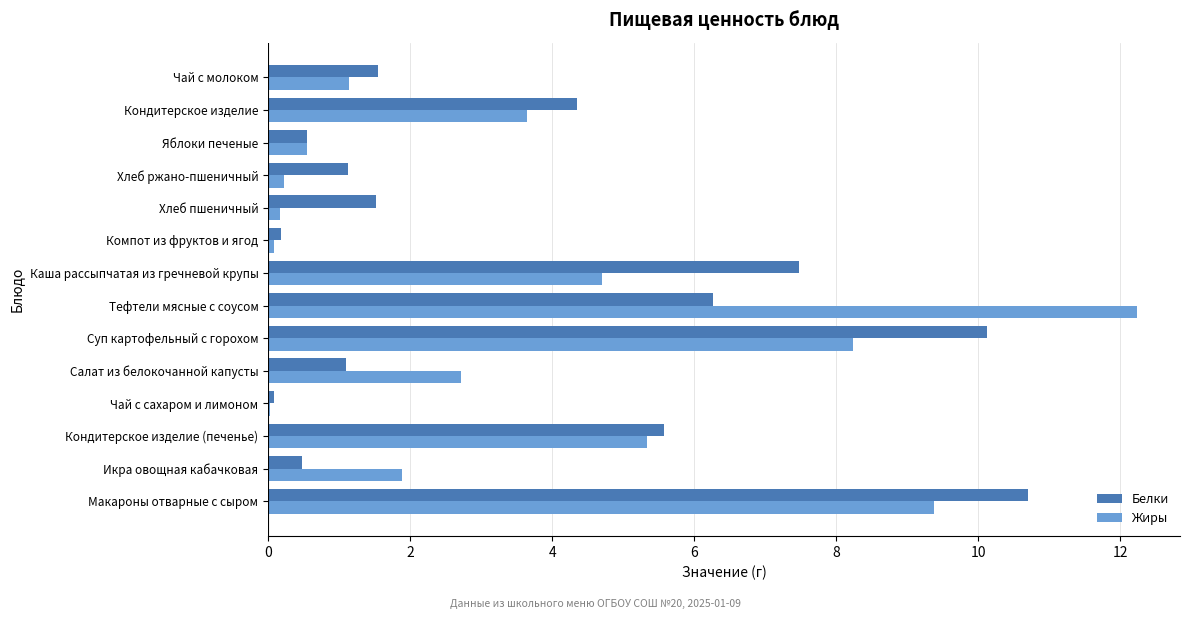

What is the maximum value for Жиры?

12.2